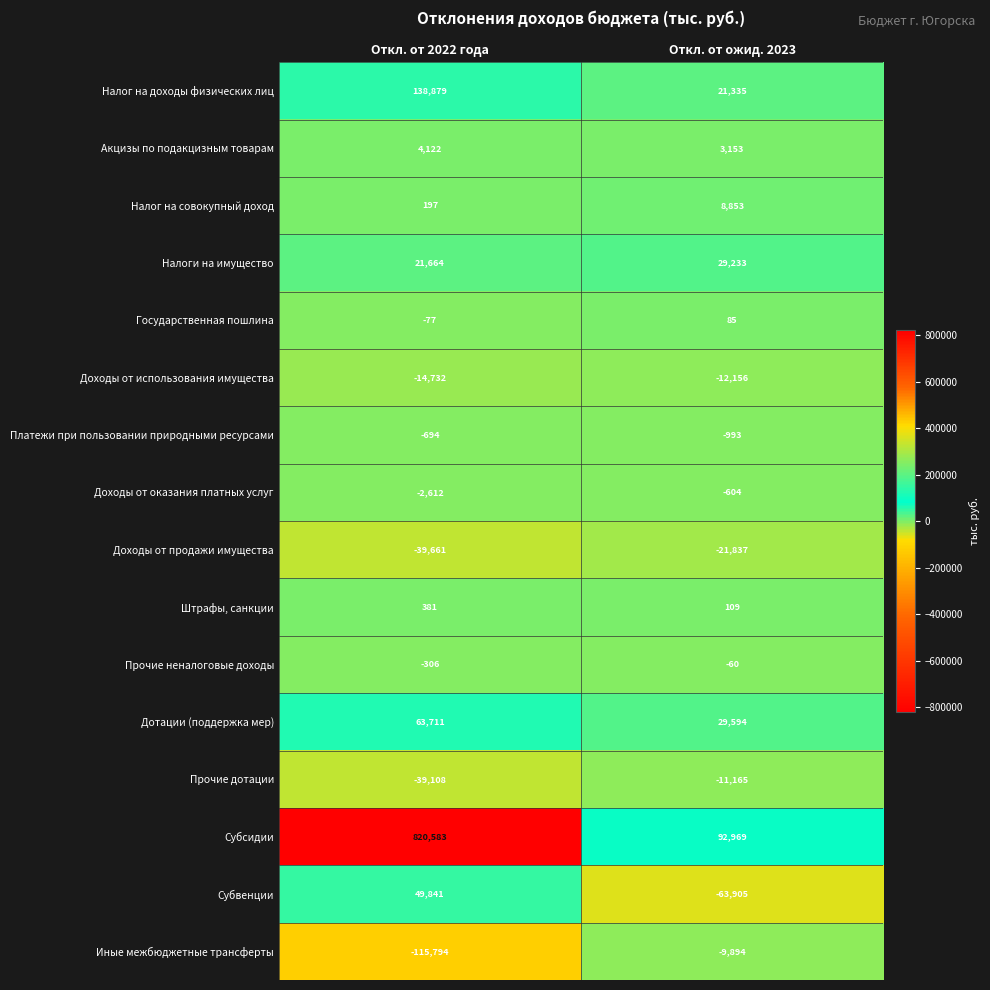

At Откл. от ожид. 2023, list the series in order from largest to smallest.

Субсидии, Дотации (поддержка мер), Налоги на имущество, Налог на доходы физических лиц, Налог на совокупный доход, Акцизы по подакцизным товарам, Штрафы, санкции, Государственная пошлина, Прочие неналоговые доходы, Доходы от оказания платных услуг, Платежи при пользовании природными ресурсами, Иные межбюджетные трансферты, Прочие дотации, Доходы от использования имущества, Доходы от продажи имущества, Субвенции